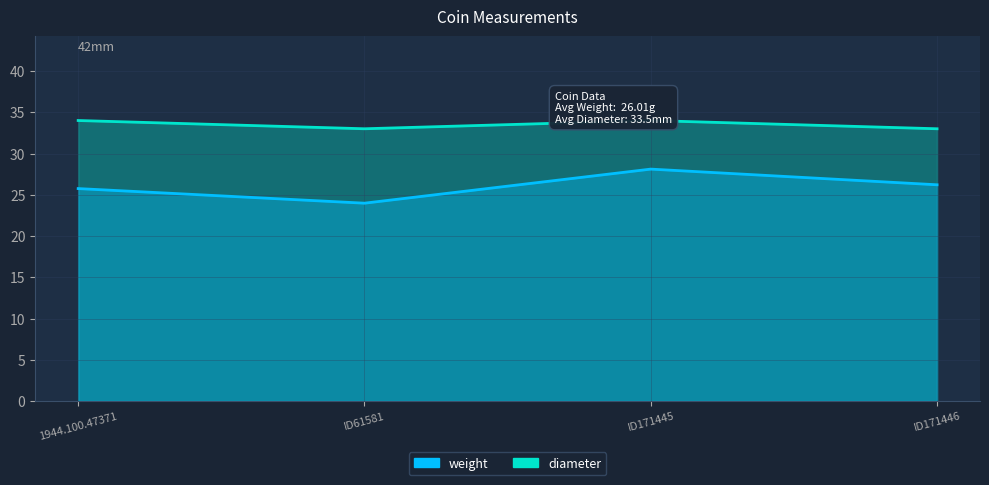

What is the label of the 3rd point from the right?

ID61581